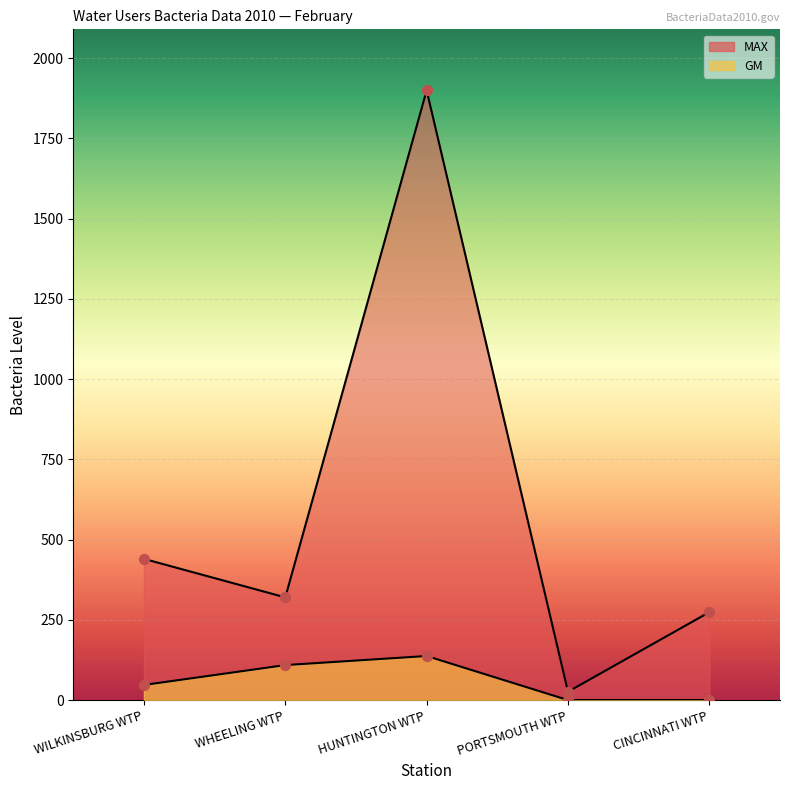

Which series has the widest spread of Y values?

MAX